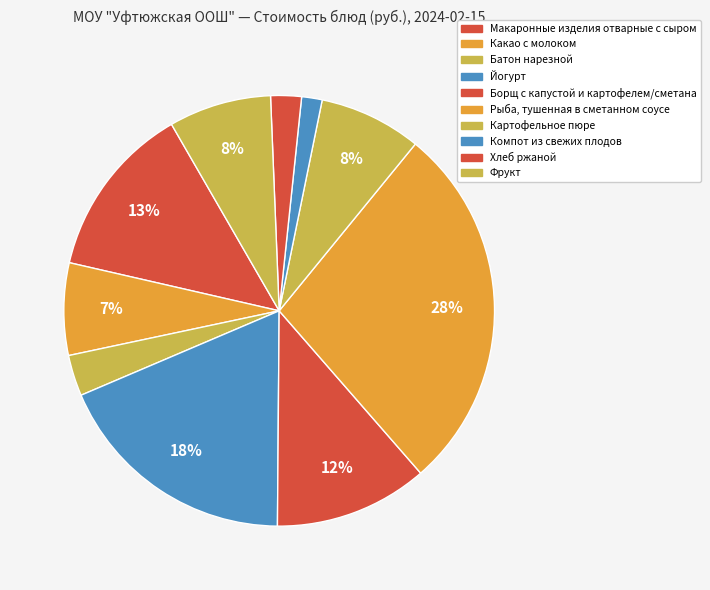

Count the number of slices in the pie.

10